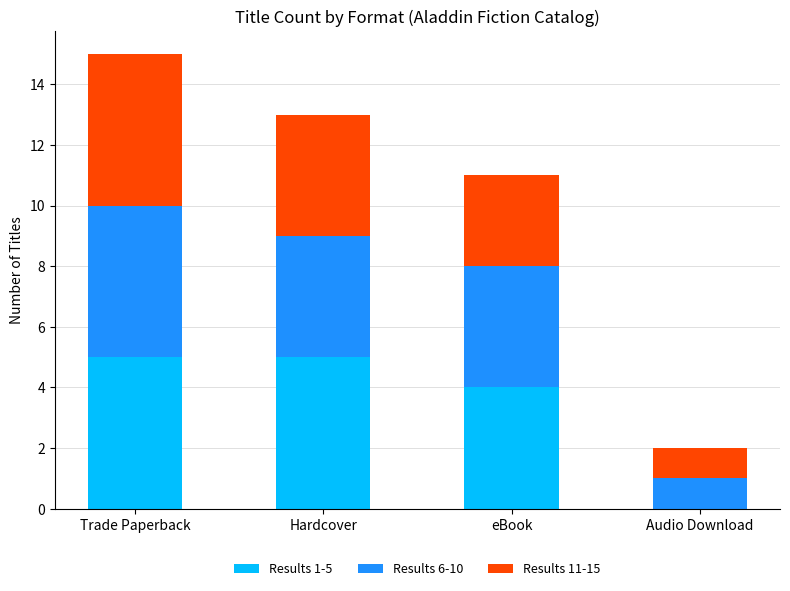

At which category is the sum across all series the highest?

Trade Paperback